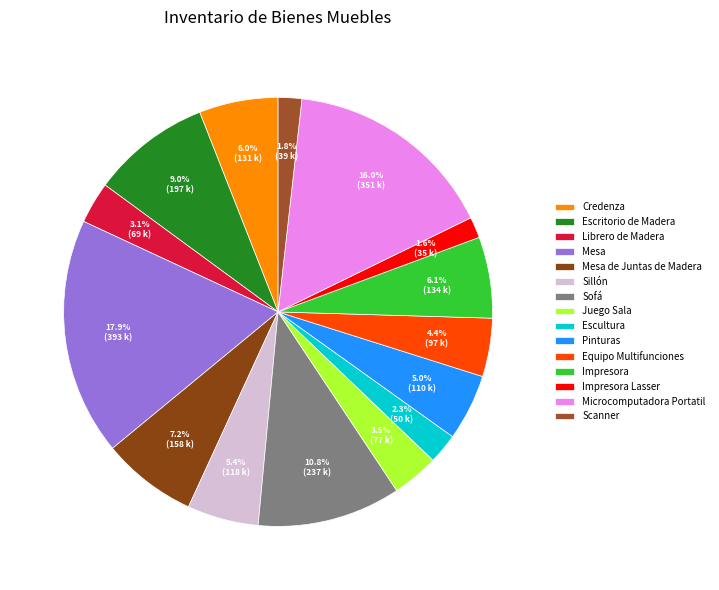

Count the number of slices in the pie.

15